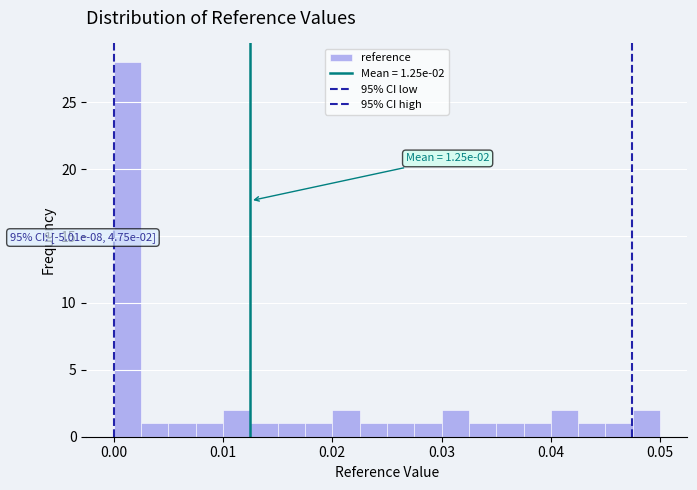

Around what value on the x-axis is the tallest bar? Give the approximate position of its centre, as read against the axis.

0.001